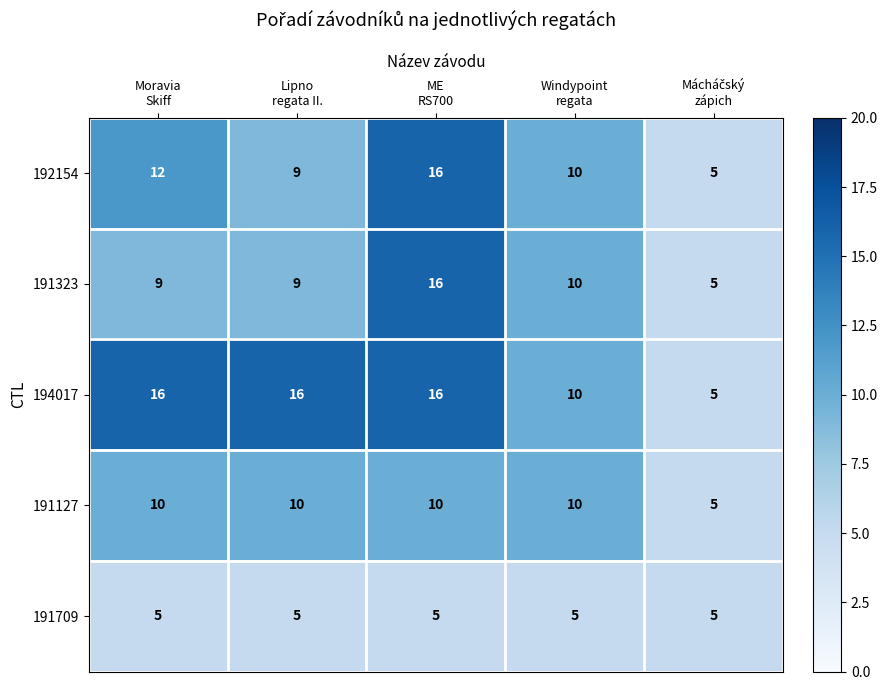

What is the average value of the 191323 series?

10